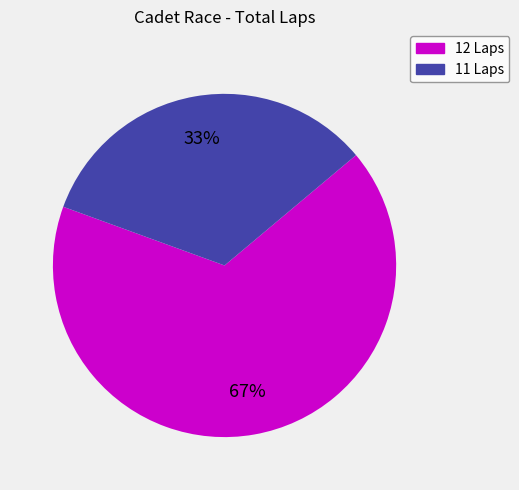

To the nearest percent, what is the average slice percentage?

50%